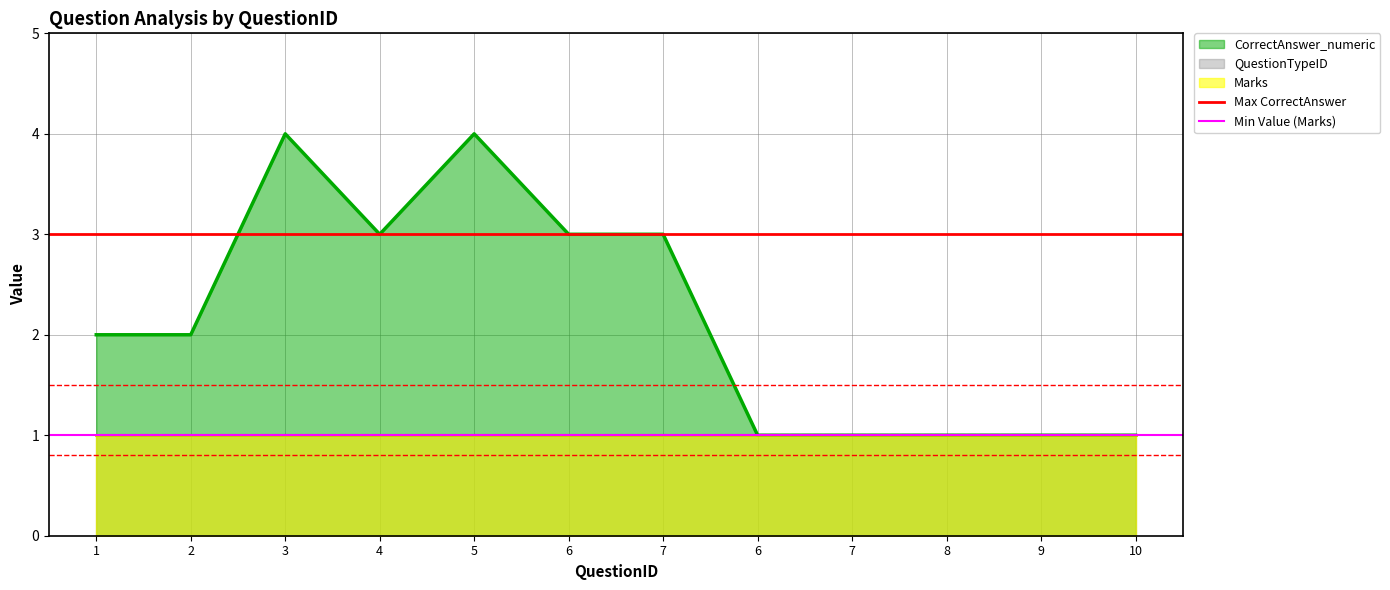

At which category does the chart reach its minimum across all series?

1